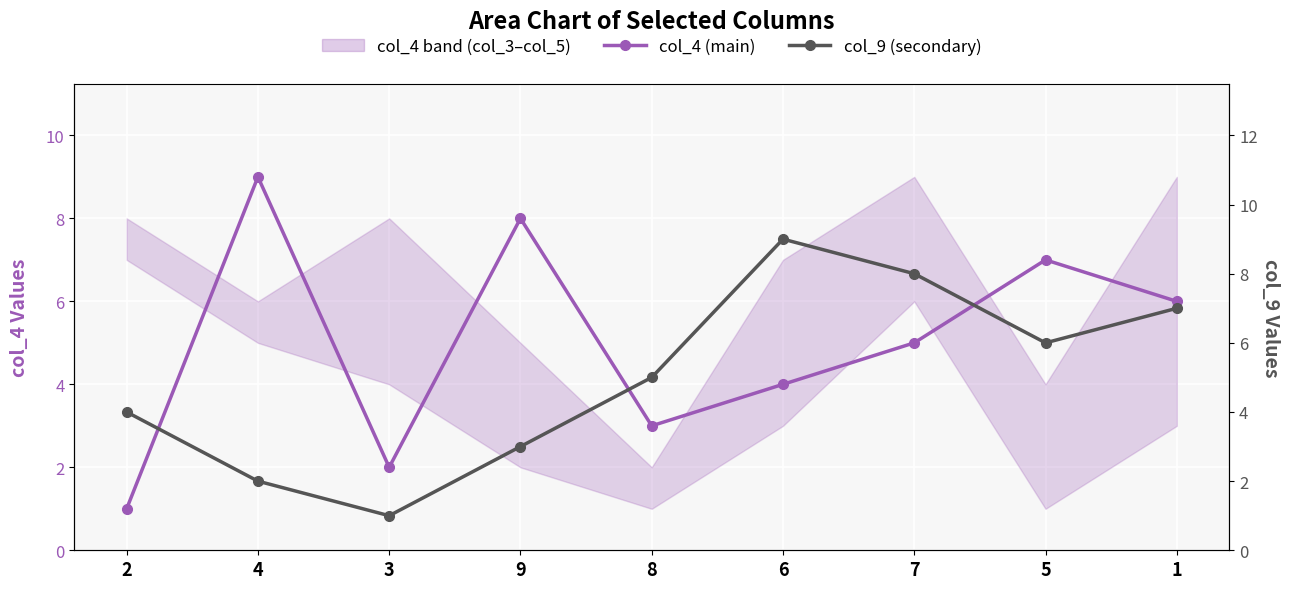

What is the label of the 2nd point from the left?

4